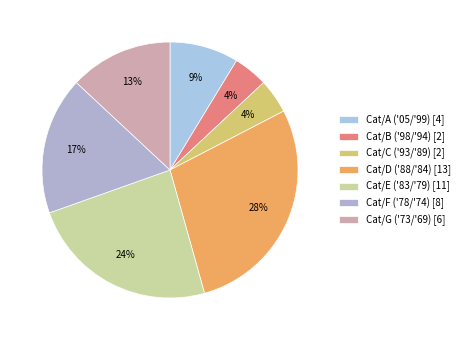

Rank the categories by value from lowest to highest.

Cat/B ('98/'94), Cat/C ('93/'89), Cat/A ('05/'99), Cat/G ('73/'69), Cat/F ('78/'74), Cat/E ('83/'79), Cat/D ('88/'84)